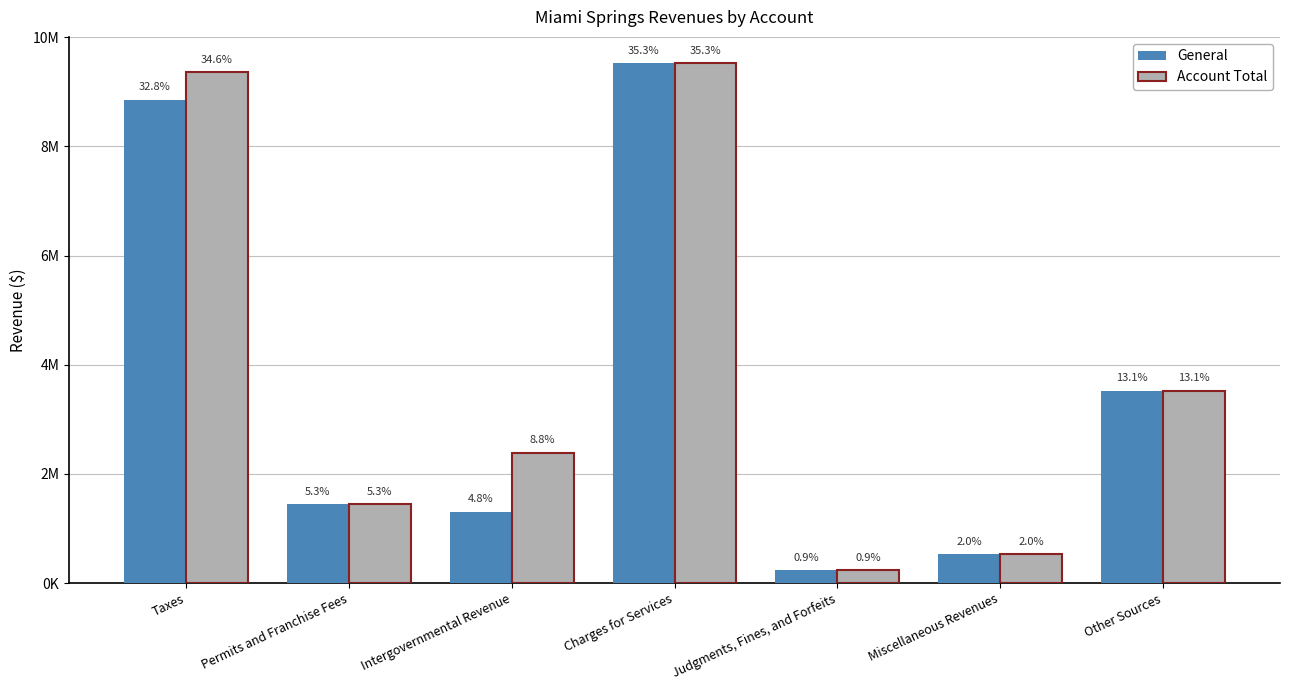

Is the value of Account Total at Judgments, Fines, and Forfeits greater than the value of General at Miscellaneous Revenues?

No